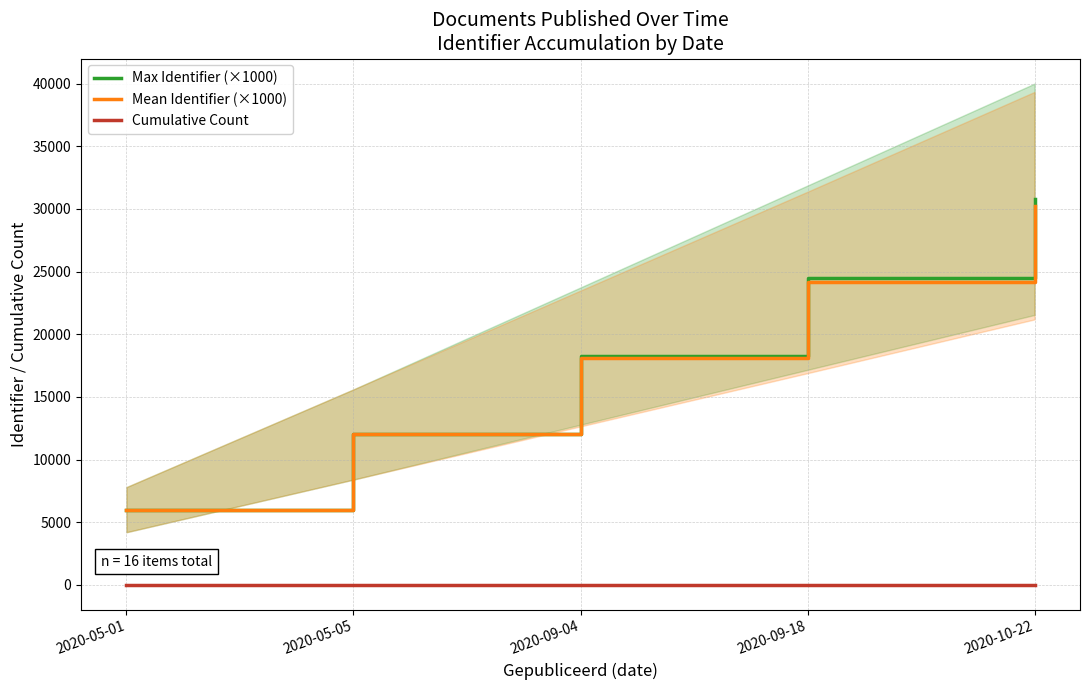

Is the value of Mean Identifier (×1000) at 2020-05-01 greater than the value of Max Identifier (×1000) at 2020-09-18?

No